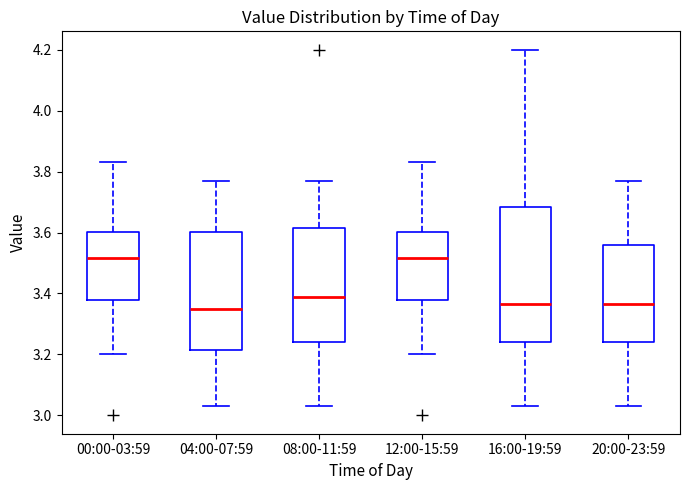

Reading left to right, transcribe this box plot: for each box, give where its median line is, the range the box spans, and where its two whiskers end, as read against the y-axis. The values are not printed on the chart, so give them approximately, as read against the axis.

00:00-03:59: median 3.52, box 3.38 to 3.60, whiskers 3.20 to 3.84
04:00-07:59: median 3.36, box 3.22 to 3.60, whiskers 3.04 to 3.78
08:00-11:59: median 3.40, box 3.24 to 3.62, whiskers 3.04 to 3.78
12:00-15:59: median 3.52, box 3.38 to 3.60, whiskers 3.20 to 3.84
16:00-19:59: median 3.36, box 3.24 to 3.68, whiskers 3.04 to 4.20
20:00-23:59: median 3.36, box 3.24 to 3.56, whiskers 3.04 to 3.78